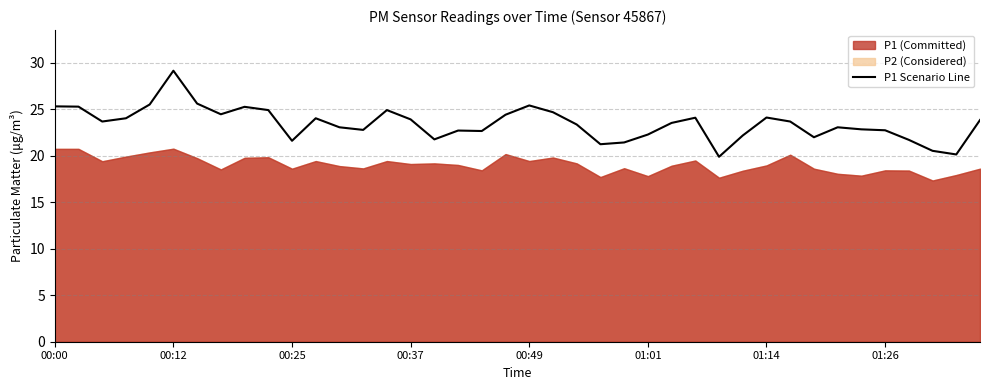

Reading left to right, extract all data points from this chart.

25.3	25.3	23.7	24.0	25.5	29.1	25.6	24.4	25.2	24.9	21.6	24.0	23.1	22.8	24.9	23.9	21.8	22.7	22.6	24.4	25.4	24.7	23.4	21.2	21.4	22.3	23.5	24.1	19.9	22.2	24.1	23.7	22.0	23.1	22.8	22.7	21.7	20.5	20.1	23.8